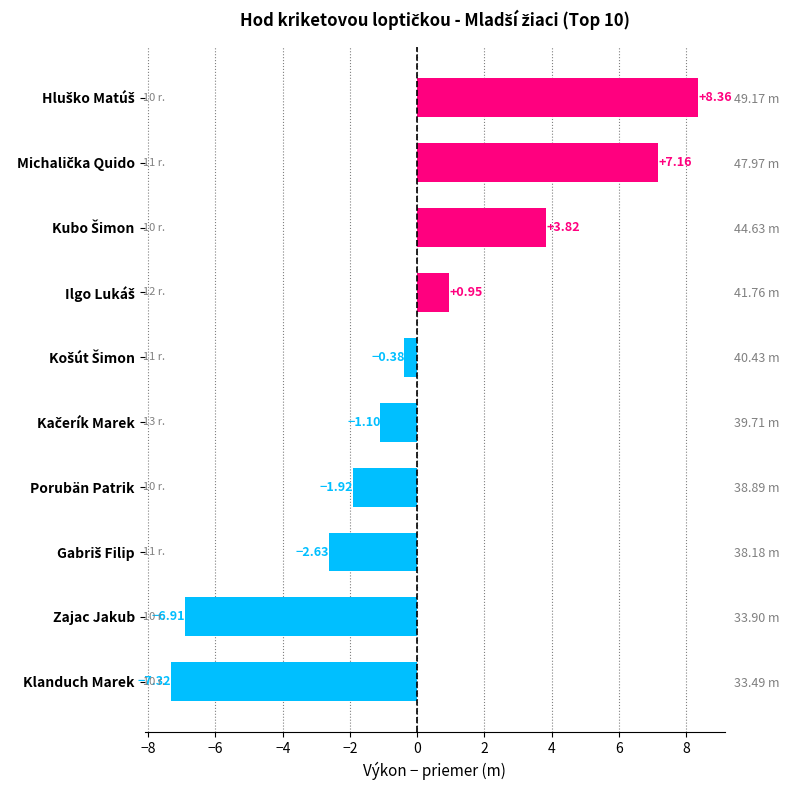

Does the chart contain any negative values?

Yes